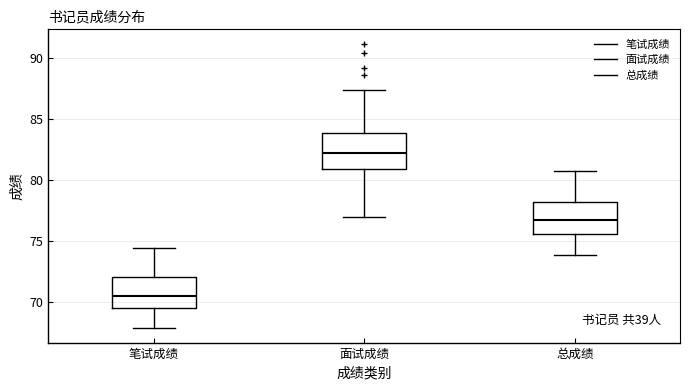

Where is the lower edge of the box for 面试成绩 on the y-axis? The values are not printed on the chart, so give them approximately, as read against the axis.

81.0